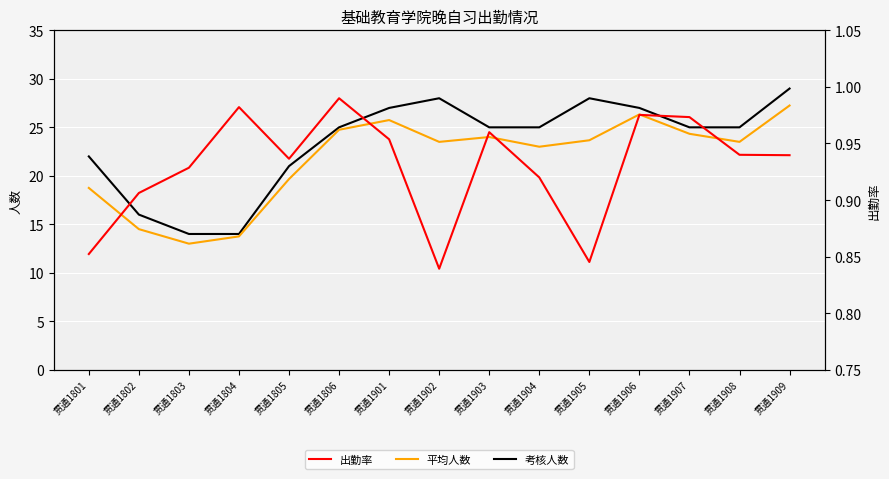

What is the average value of the 出勤率 series?

0.9